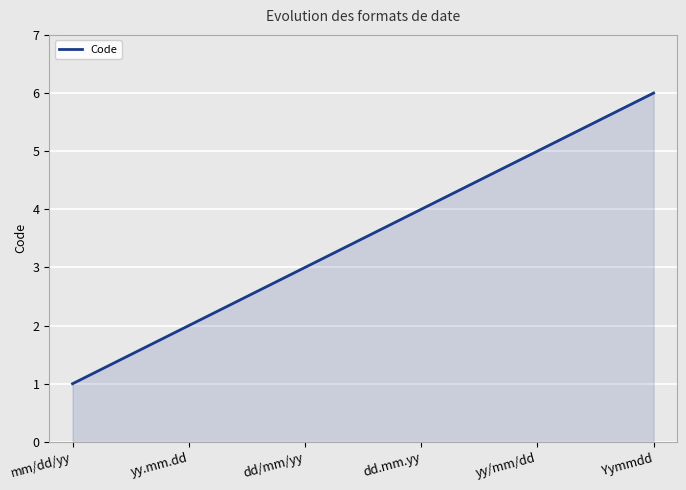

Is it true that the value at mm/dd/yy is 1?

True